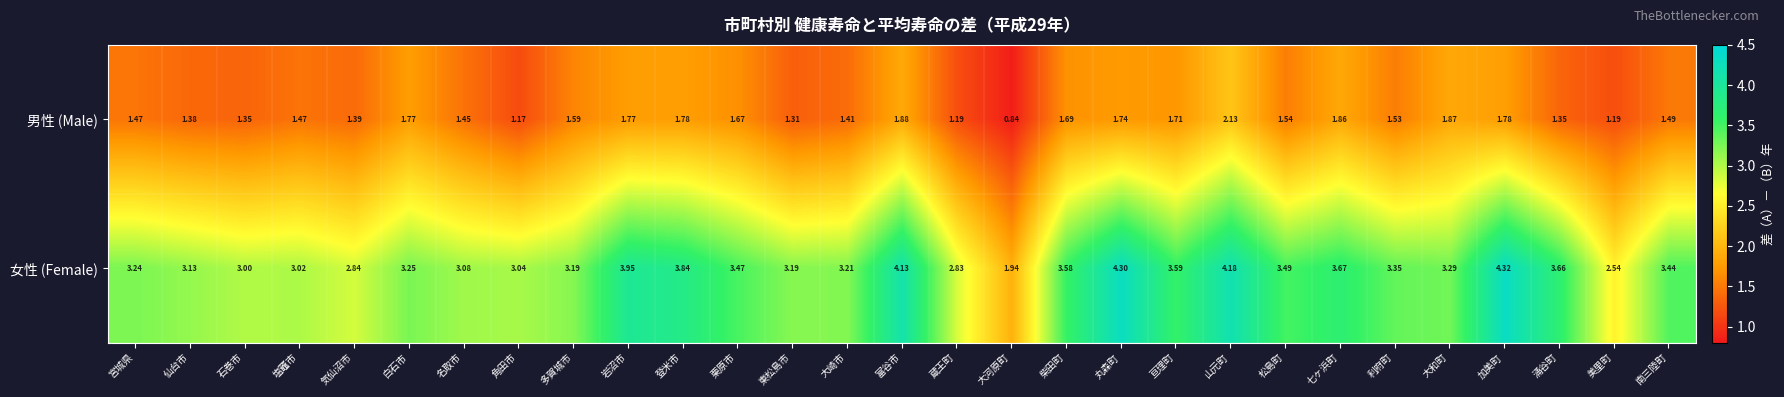

Which series changed the most between 東松島市 and 大和町?

男性 (Male)